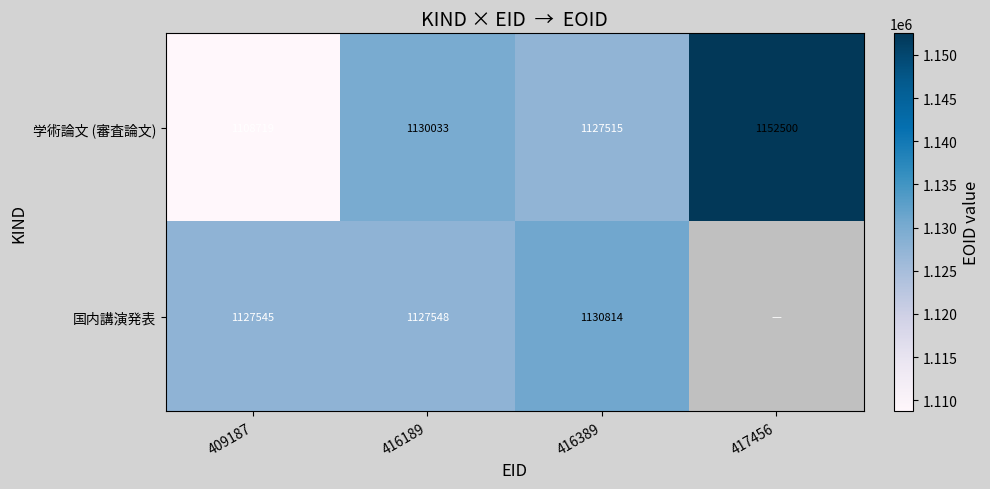

Is the value of 国内講演発表 at 409187 greater than the value of 学術論文 (審査論文) at 416389?

Yes